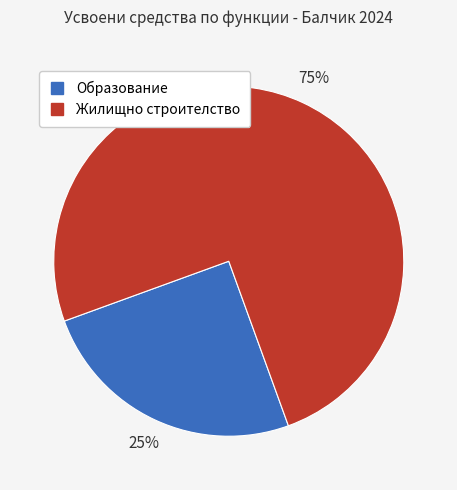

To the nearest percent, what is the average slice percentage?

50%